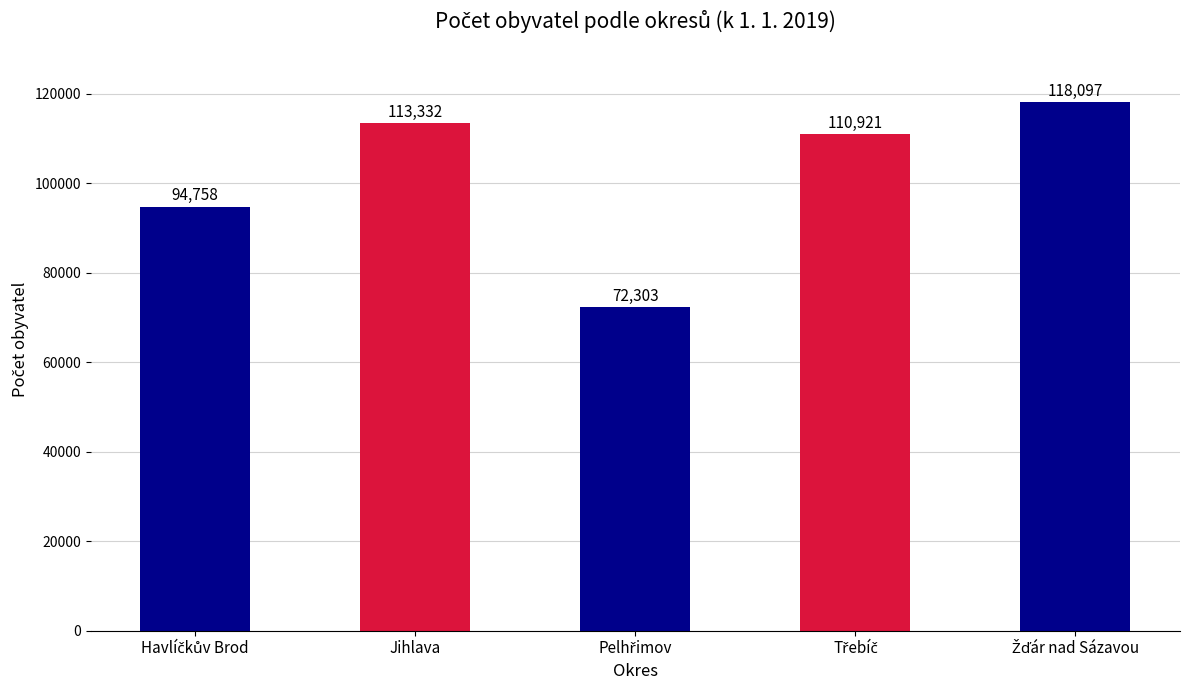

Is it true that the value at Jihlava is 113332?

True